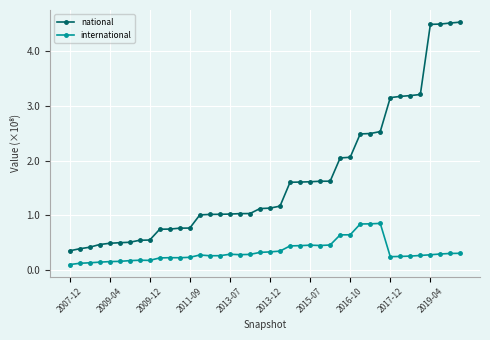

What is the minimum value for international?

0.1